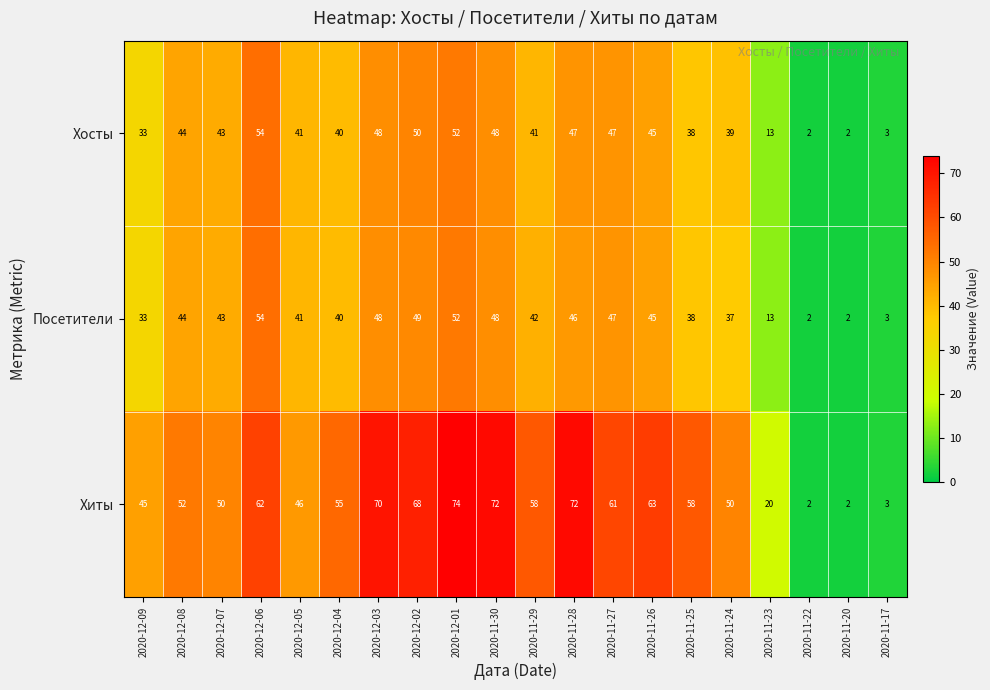

What is the difference between the Хосты values at 2020-12-05 and 2020-12-08?

3